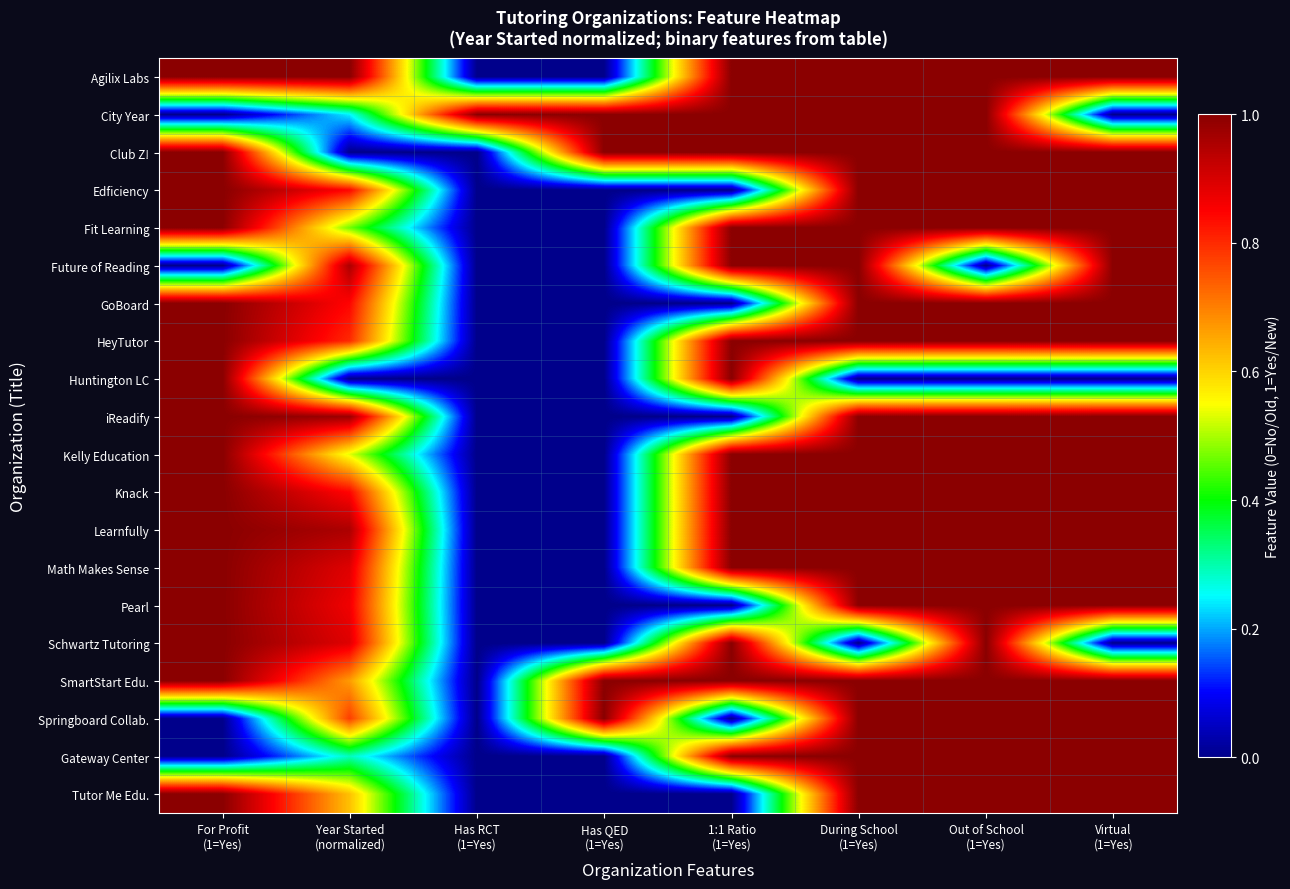

Reading left to right, what are all the values shown in this chart?

Agilix Labs: For Profit
(1=Yes)=1.0	Year Started
(normalized)=1.0	Has RCT
(1=Yes)=0.0	Has QED
(1=Yes)=0.0	1:1 Ratio
(1=Yes)=1.0	During School
(1=Yes)=1.0	Out of School
(1=Yes)=1.0	Virtual
(1=Yes)=1.0
City Year: For Profit
(1=Yes)=0.0	Year Started
(normalized)=0.2	Has RCT
(1=Yes)=1.0	Has QED
(1=Yes)=1.0	1:1 Ratio
(1=Yes)=1.0	During School
(1=Yes)=1.0	Out of School
(1=Yes)=1.0	Virtual
(1=Yes)=0.0
Club Z!: For Profit
(1=Yes)=1.0	Year Started
(normalized)=0.0	Has RCT
(1=Yes)=0.0	Has QED
(1=Yes)=1.0	1:1 Ratio
(1=Yes)=1.0	During School
(1=Yes)=1.0	Out of School
(1=Yes)=1.0	Virtual
(1=Yes)=1.0
Edficiency: For Profit
(1=Yes)=1.0	Year Started
(normalized)=0.8	Has RCT
(1=Yes)=0.0	Has QED
(1=Yes)=0.0	1:1 Ratio
(1=Yes)=0.0	During School
(1=Yes)=1.0	Out of School
(1=Yes)=1.0	Virtual
(1=Yes)=1.0
Fit Learning: For Profit
(1=Yes)=1.0	Year Started
(normalized)=0.5	Has RCT
(1=Yes)=0.0	Has QED
(1=Yes)=0.0	1:1 Ratio
(1=Yes)=1.0	During School
(1=Yes)=1.0	Out of School
(1=Yes)=1.0	Virtual
(1=Yes)=1.0
Future of Reading: For Profit
(1=Yes)=0.0	Year Started
(normalized)=1.0	Has RCT
(1=Yes)=0.0	Has QED
(1=Yes)=0.0	1:1 Ratio
(1=Yes)=1.0	During School
(1=Yes)=1.0	Out of School
(1=Yes)=0.0	Virtual
(1=Yes)=1.0
GoBoard: For Profit
(1=Yes)=1.0	Year Started
(normalized)=0.8	Has RCT
(1=Yes)=0.0	Has QED
(1=Yes)=0.0	1:1 Ratio
(1=Yes)=0.0	During School
(1=Yes)=1.0	Out of School
(1=Yes)=1.0	Virtual
(1=Yes)=1.0
HeyTutor: For Profit
(1=Yes)=1.0	Year Started
(normalized)=0.8	Has RCT
(1=Yes)=0.0	Has QED
(1=Yes)=0.0	1:1 Ratio
(1=Yes)=1.0	During School
(1=Yes)=1.0	Out of School
(1=Yes)=1.0	Virtual
(1=Yes)=1.0
Huntington LC: For Profit
(1=Yes)=1.0	Year Started
(normalized)=0.0	Has RCT
(1=Yes)=0.0	Has QED
(1=Yes)=0.0	1:1 Ratio
(1=Yes)=1.0	During School
(1=Yes)=0.0	Out of School
(1=Yes)=0.0	Virtual
(1=Yes)=0.0
iReadify: For Profit
(1=Yes)=1.0	Year Started
(normalized)=1.0	Has RCT
(1=Yes)=0.0	Has QED
(1=Yes)=0.0	1:1 Ratio
(1=Yes)=0.0	During School
(1=Yes)=1.0	Out of School
(1=Yes)=1.0	Virtual
(1=Yes)=1.0
Kelly Education: For Profit
(1=Yes)=1.0	Year Started
(normalized)=0.5	Has RCT
(1=Yes)=0.0	Has QED
(1=Yes)=0.0	1:1 Ratio
(1=Yes)=1.0	During School
(1=Yes)=1.0	Out of School
(1=Yes)=1.0	Virtual
(1=Yes)=1.0
Knack: For Profit
(1=Yes)=1.0	Year Started
(normalized)=0.8	Has RCT
(1=Yes)=0.0	Has QED
(1=Yes)=0.0	1:1 Ratio
(1=Yes)=1.0	During School
(1=Yes)=1.0	Out of School
(1=Yes)=1.0	Virtual
(1=Yes)=1.0
Learnfully: For Profit
(1=Yes)=1.0	Year Started
(normalized)=1.0	Has RCT
(1=Yes)=0.0	Has QED
(1=Yes)=0.0	1:1 Ratio
(1=Yes)=1.0	During School
(1=Yes)=1.0	Out of School
(1=Yes)=1.0	Virtual
(1=Yes)=1.0
Math Makes Sense: For Profit
(1=Yes)=1.0	Year Started
(normalized)=0.9	Has RCT
(1=Yes)=0.0	Has QED
(1=Yes)=0.0	1:1 Ratio
(1=Yes)=1.0	During School
(1=Yes)=1.0	Out of School
(1=Yes)=1.0	Virtual
(1=Yes)=1.0
Pearl: For Profit
(1=Yes)=1.0	Year Started
(normalized)=0.9	Has RCT
(1=Yes)=0.0	Has QED
(1=Yes)=0.0	1:1 Ratio
(1=Yes)=0.0	During School
(1=Yes)=1.0	Out of School
(1=Yes)=1.0	Virtual
(1=Yes)=1.0
Schwartz Tutoring: For Profit
(1=Yes)=1.0	Year Started
(normalized)=0.9	Has RCT
(1=Yes)=0.0	Has QED
(1=Yes)=0.0	1:1 Ratio
(1=Yes)=1.0	During School
(1=Yes)=0.0	Out of School
(1=Yes)=1.0	Virtual
(1=Yes)=0.0
SmartStart Edu.: For Profit
(1=Yes)=1.0	Year Started
(normalized)=0.7	Has RCT
(1=Yes)=0.0	Has QED
(1=Yes)=1.0	1:1 Ratio
(1=Yes)=1.0	During School
(1=Yes)=1.0	Out of School
(1=Yes)=1.0	Virtual
(1=Yes)=1.0
Springboard Collab.: For Profit
(1=Yes)=0.0	Year Started
(normalized)=0.8	Has RCT
(1=Yes)=0.0	Has QED
(1=Yes)=1.0	1:1 Ratio
(1=Yes)=0.0	During School
(1=Yes)=1.0	Out of School
(1=Yes)=1.0	Virtual
(1=Yes)=1.0
Gateway Center: For Profit
(1=Yes)=0.0	Year Started
(normalized)=0.3	Has RCT
(1=Yes)=0.0	Has QED
(1=Yes)=0.0	1:1 Ratio
(1=Yes)=1.0	During School
(1=Yes)=1.0	Out of School
(1=Yes)=1.0	Virtual
(1=Yes)=1.0
Tutor Me Edu.: For Profit
(1=Yes)=1.0	Year Started
(normalized)=0.6	Has RCT
(1=Yes)=0.0	Has QED
(1=Yes)=0.0	1:1 Ratio
(1=Yes)=0.0	During School
(1=Yes)=1.0	Out of School
(1=Yes)=1.0	Virtual
(1=Yes)=1.0